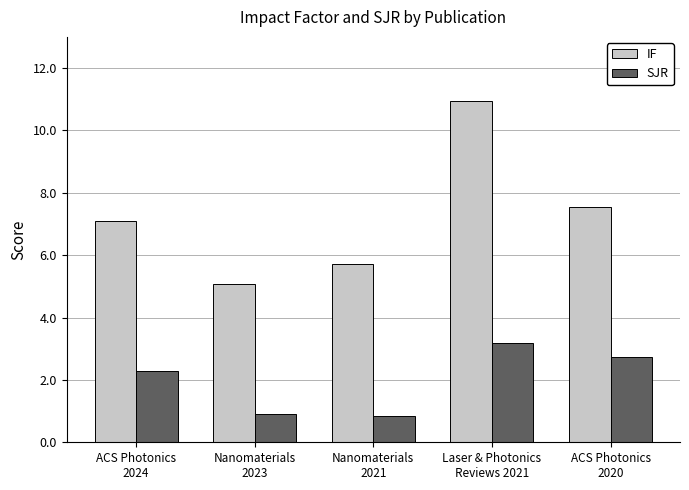

Which series has the largest total across all categories?

IF